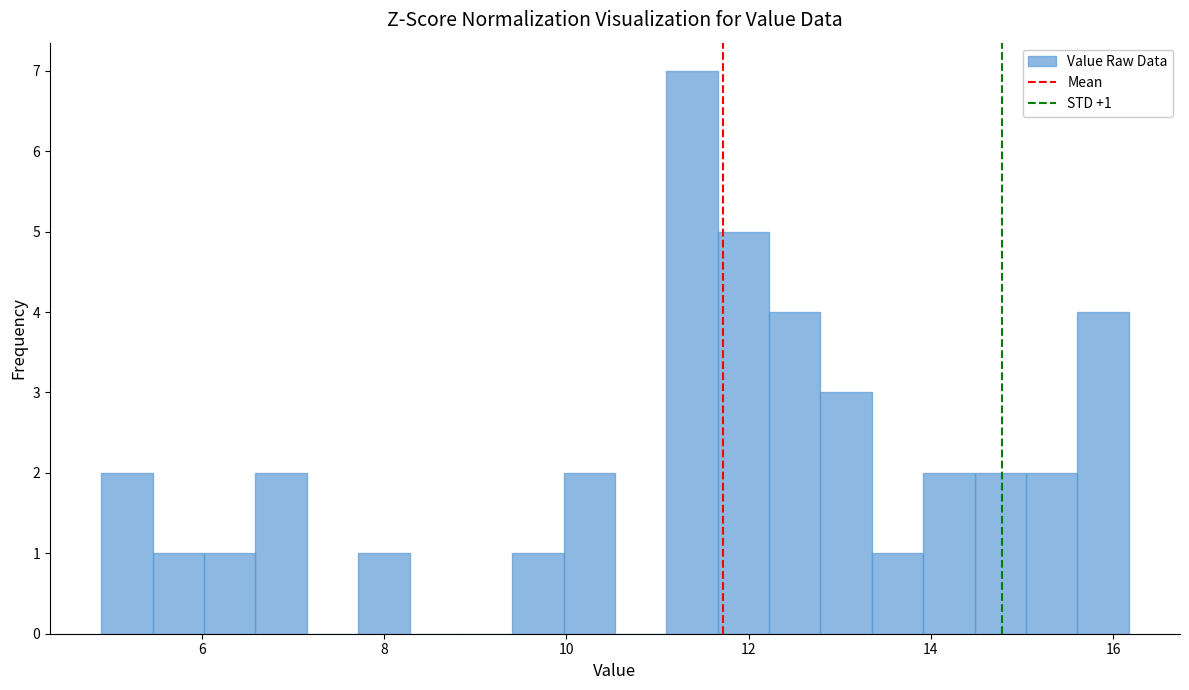

Read against the x-axis, roughly where is the centre of the tallest bar?

11.4